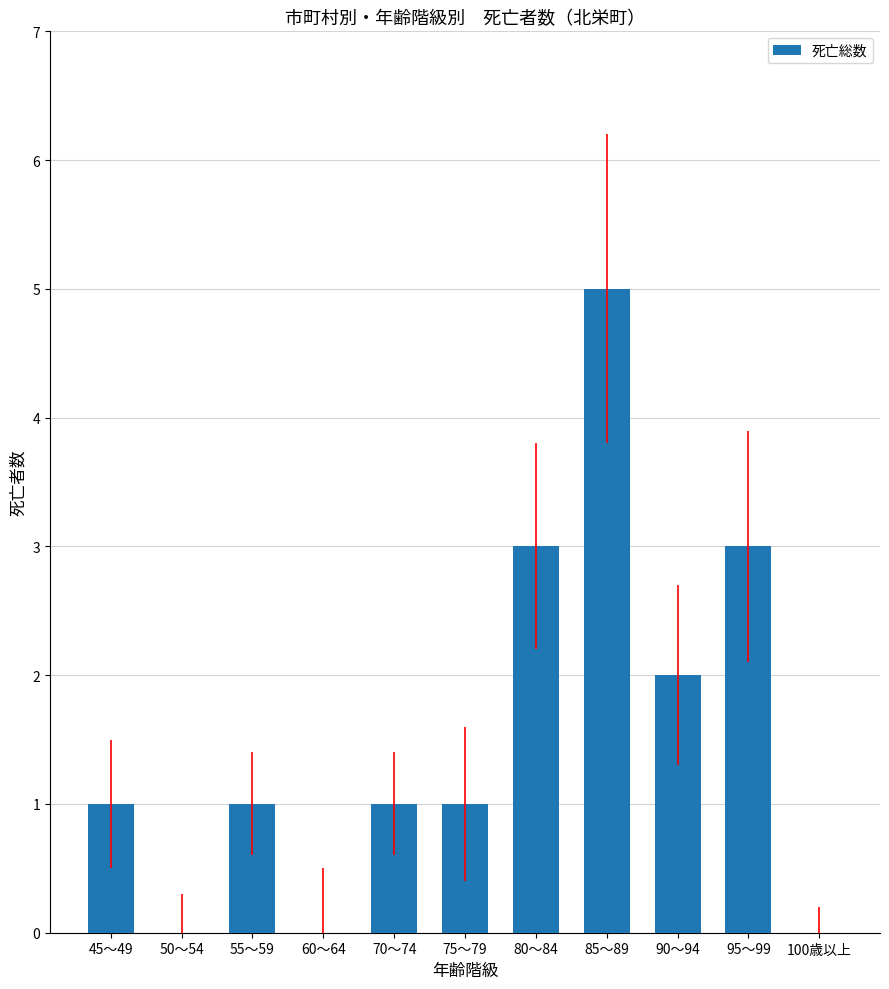

At which category does the chart reach its peak across all series?

85～89